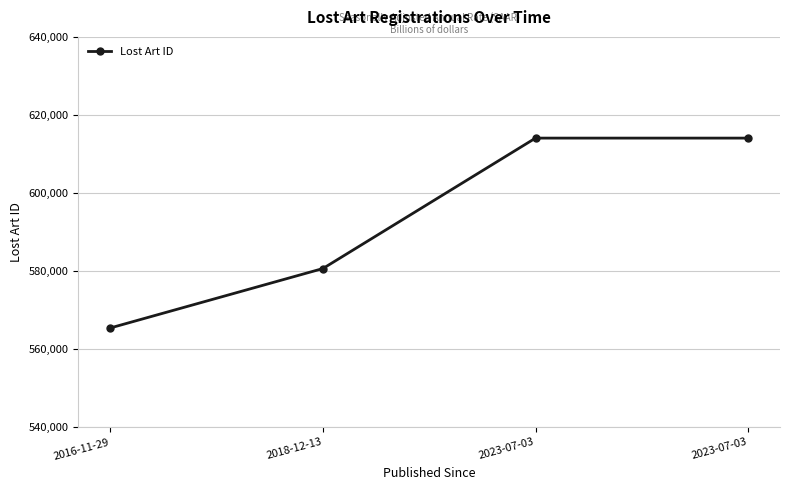

What is the change in value from 2018-12-13 to 2023-07-03?

+33414